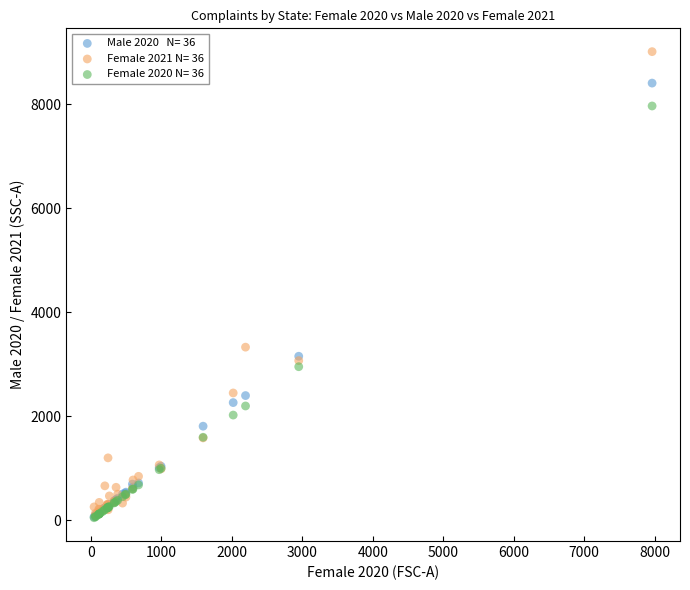

Across all series, what Y value is closest to 4525?

3324